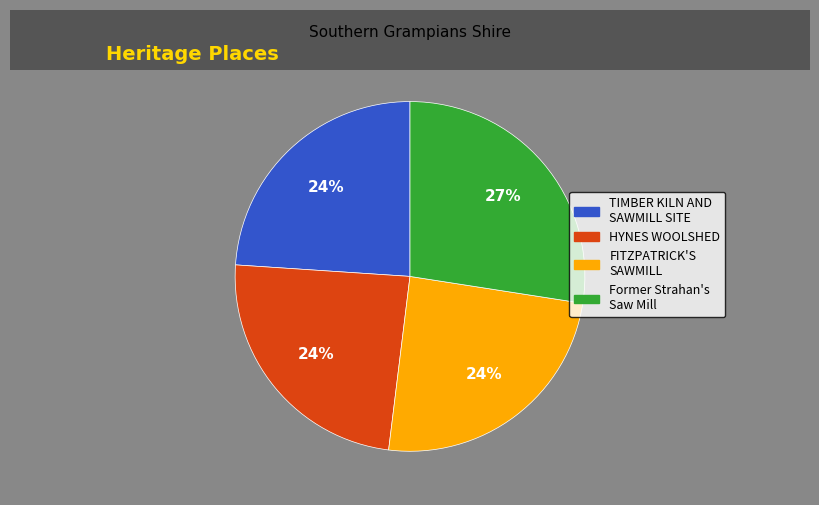

Does any single category account for the majority?

No